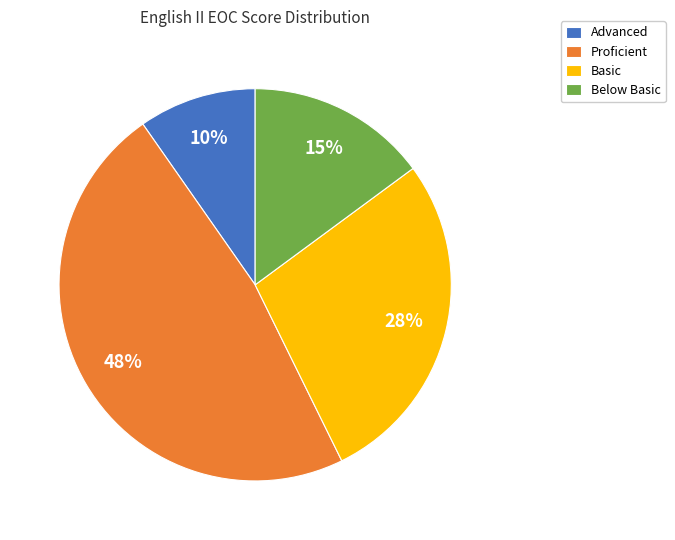

Count the number of slices in the pie.

4